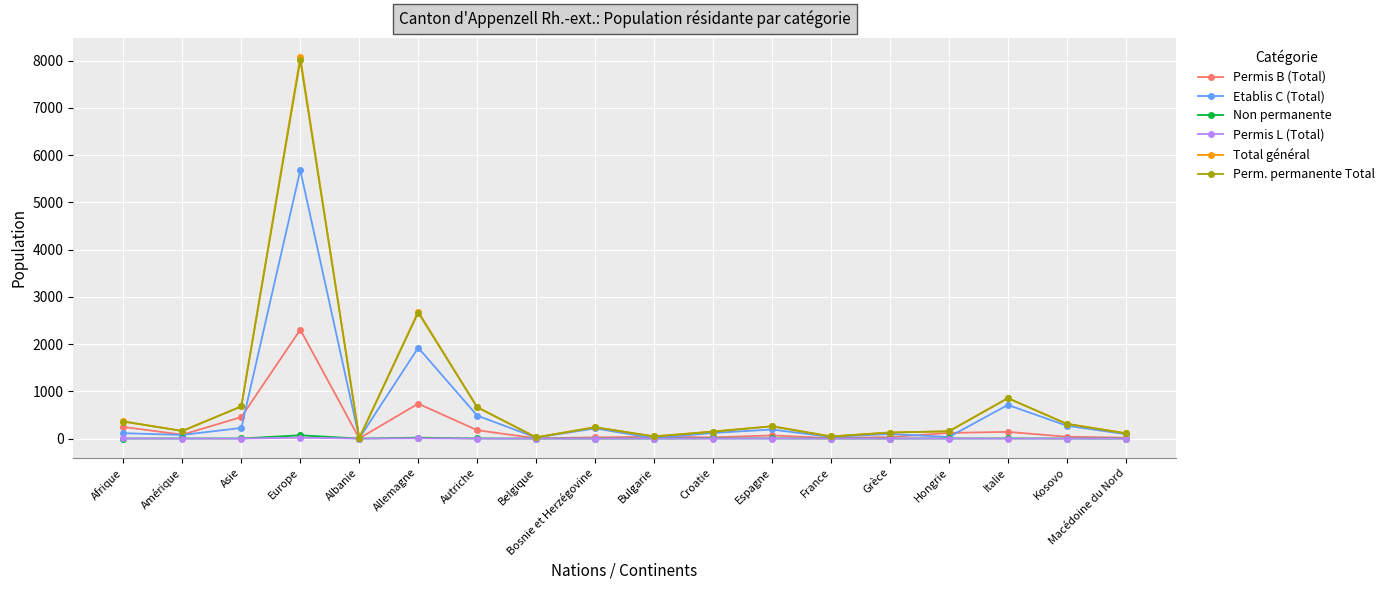

What is the lowest value of the Perm. permanente Total series?

9